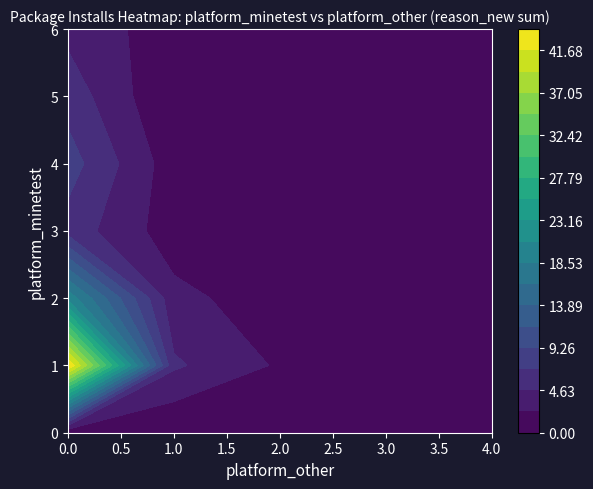

Reading right to left, list all the values displayed in this chart.

6_minetest_4_other=0	6_minetest_3_other=0	6_minetest_2_other=0	6_minetest_1_other=1	6_minetest_0_other=4	5_minetest_4_other=0	5_minetest_3_other=0	5_minetest_2_other=0	5_minetest_1_other=0	5_minetest_0_other=6	4_minetest_4_other=0	4_minetest_3_other=0	4_minetest_2_other=0	4_minetest_1_other=1	4_minetest_0_other=8	3_minetest_4_other=0	3_minetest_3_other=0	3_minetest_2_other=0	3_minetest_1_other=1	3_minetest_0_other=6	2_minetest_4_other=0	2_minetest_3_other=0	2_minetest_2_other=1	2_minetest_1_other=3	2_minetest_0_other=20	1_minetest_4_other=0	1_minetest_3_other=1	1_minetest_2_other=2	1_minetest_1_other=5	1_minetest_0_other=44	0_minetest_4_other=0	0_minetest_3_other=0	0_minetest_2_other=0	0_minetest_1_other=0	0_minetest_0_other=0